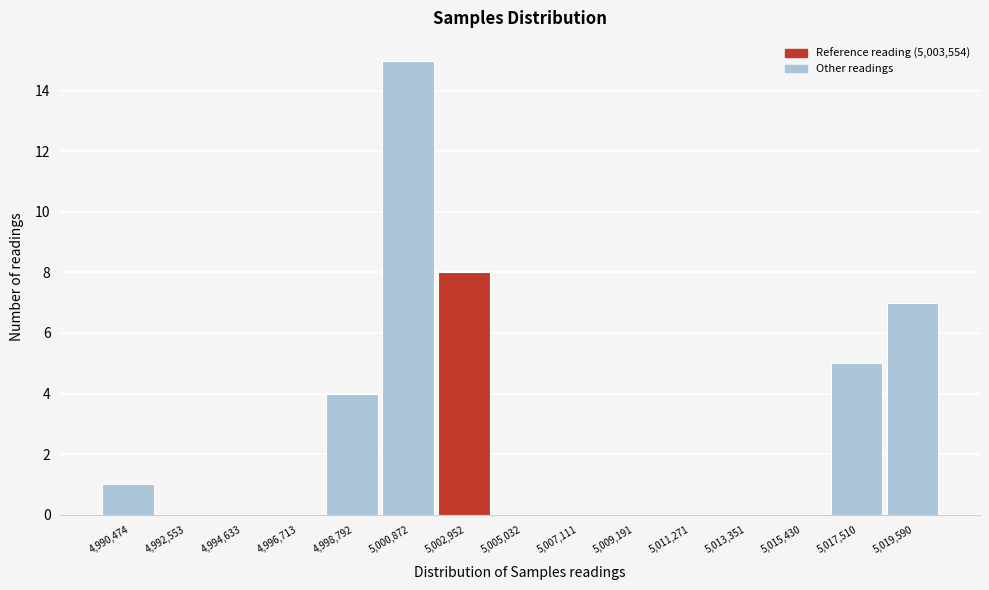

Reading left to right, extract all data points from this chart.

4,990,474=1	4,992,553=0	4,994,633=0	4,996,713=0	4,998,792=4	5,000,872=15	5,002,952=8	5,005,032=0	5,007,111=0	5,009,191=0	5,011,271=0	5,013,351=0	5,015,430=0	5,017,510=5	5,019,590=7